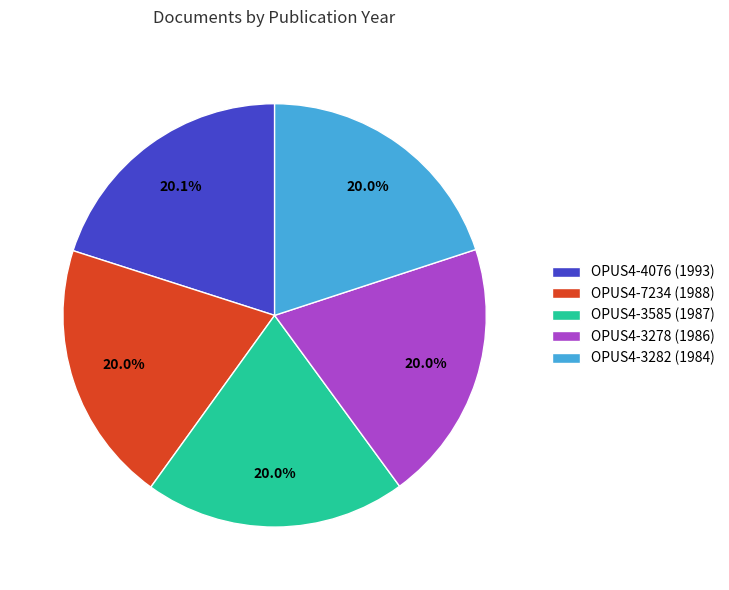

How many slices are in this pie chart?

5